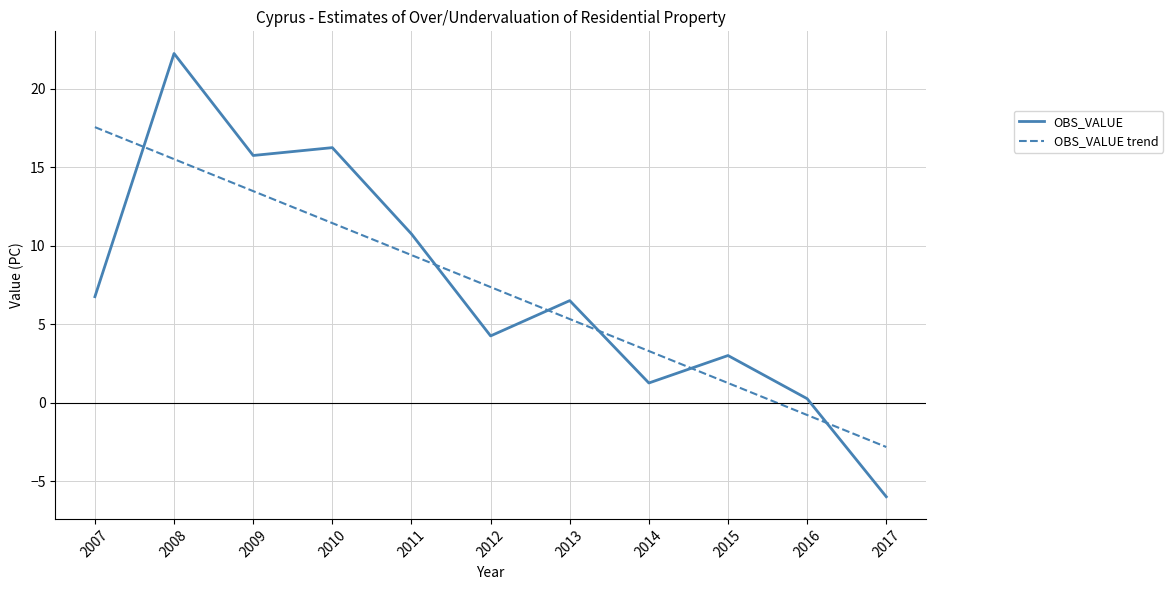

At how many categories does at least one series exceed 20?

1